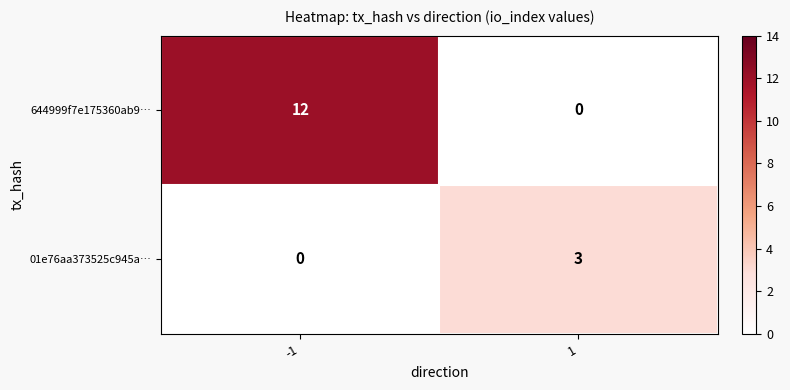

What is the difference between the 644999f7e175360ab9… values at -1 and 1?

12